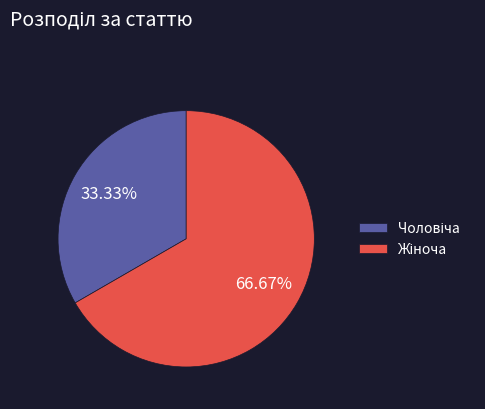

How many slices are in this pie chart?

2